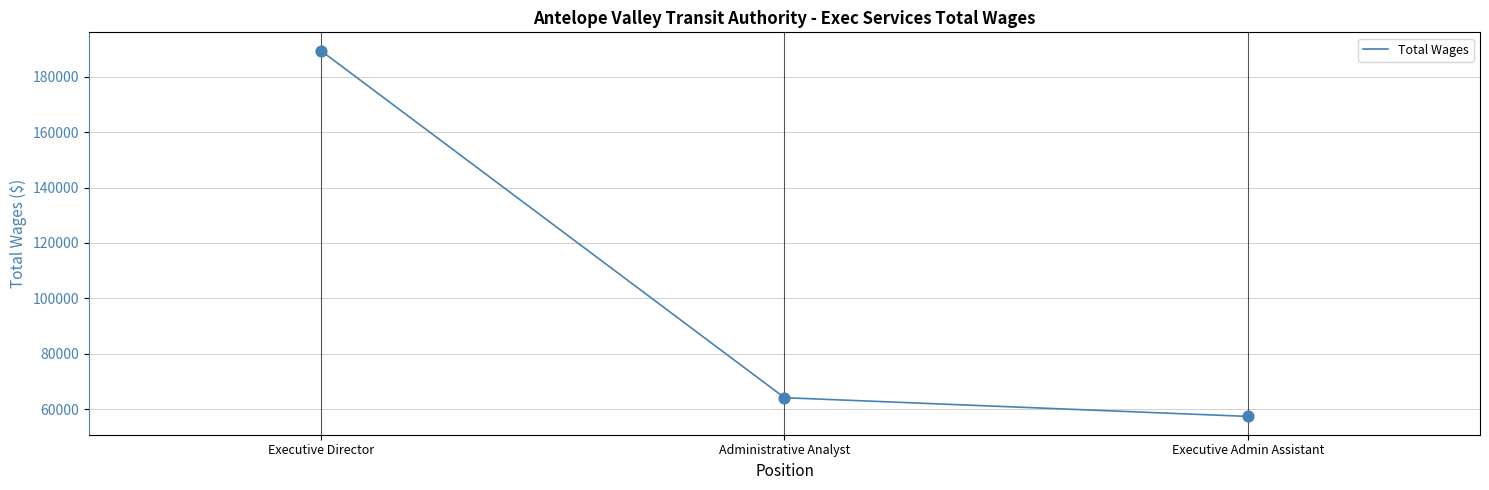

Between Administrative Analyst and Executive Admin Assistant, which is larger?

Administrative Analyst